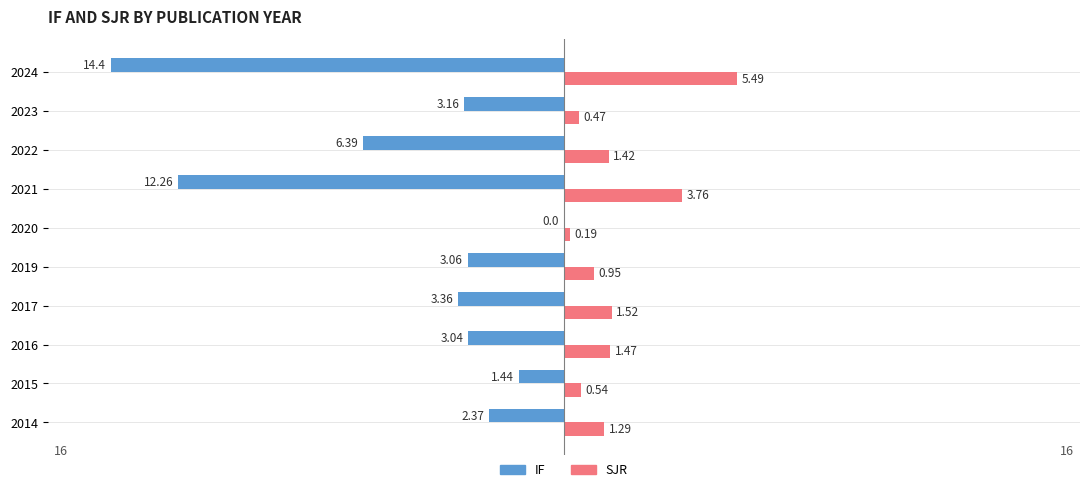

Which series has the largest total across all categories?

SJR